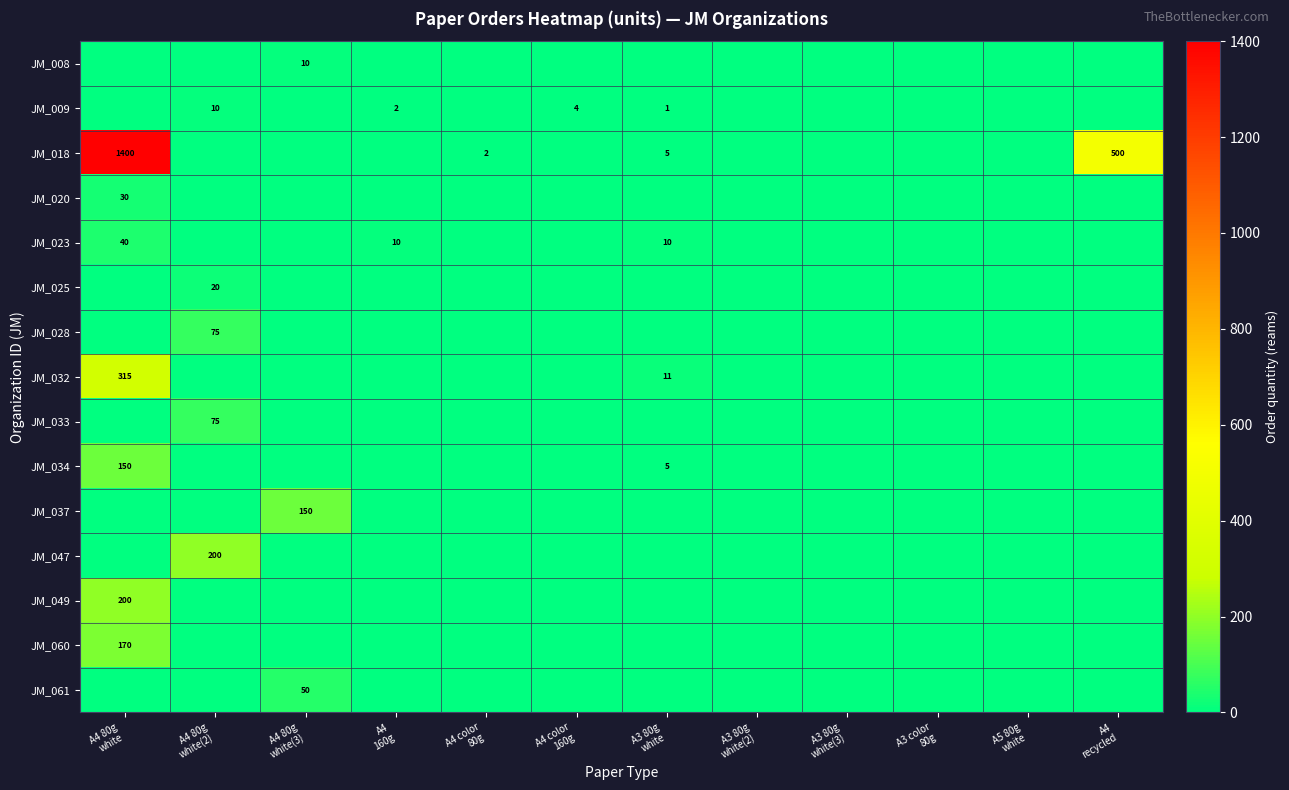

How many JM_009 values are between 0 and 2?

10